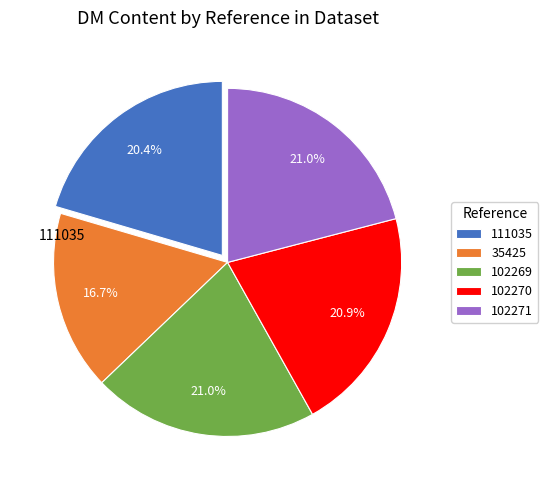

Which has a higher value, 111035 or 102271?

102271